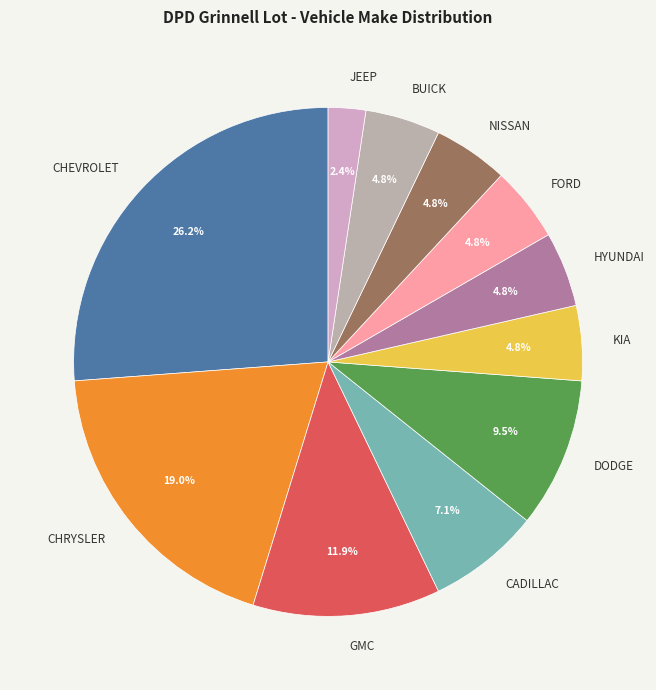

How many slices are in this pie chart?

11